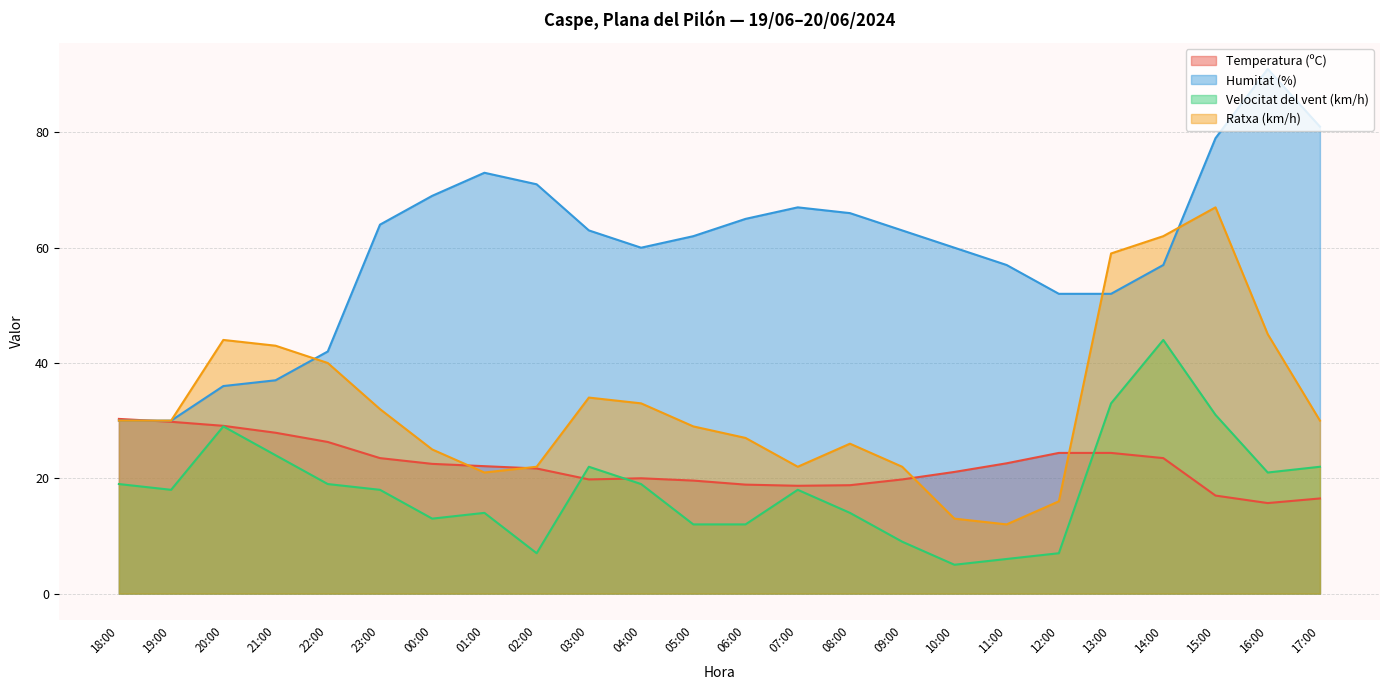

Where is the first local maximum for Velocitat del vent (km/h)?

20:00